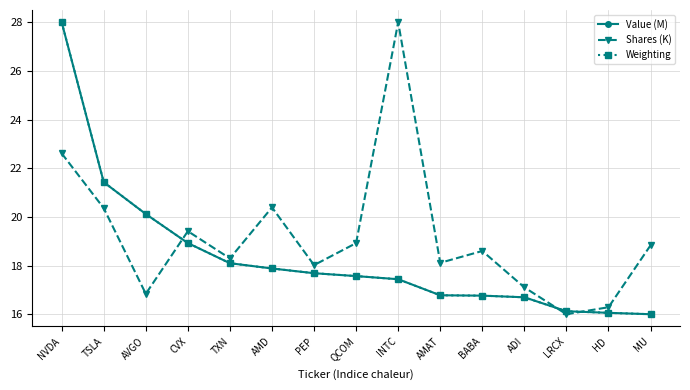

What are all the series names shown in the legend?

Value (M), Shares (K), Weighting